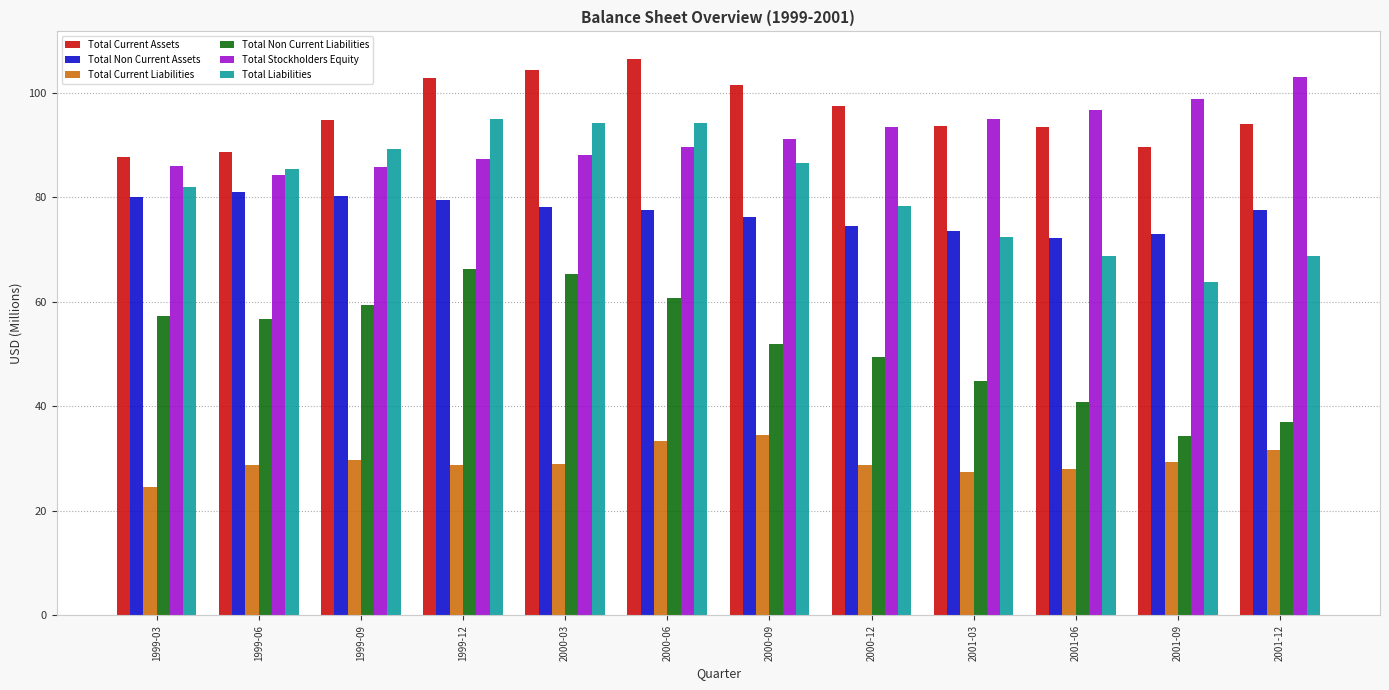

Rank the series at 2000-09 from highest to lowest value.

Total Current Assets, Total Stockholders Equity, Total Liabilities, Total Non Current Assets, Total Non Current Liabilities, Total Current Liabilities